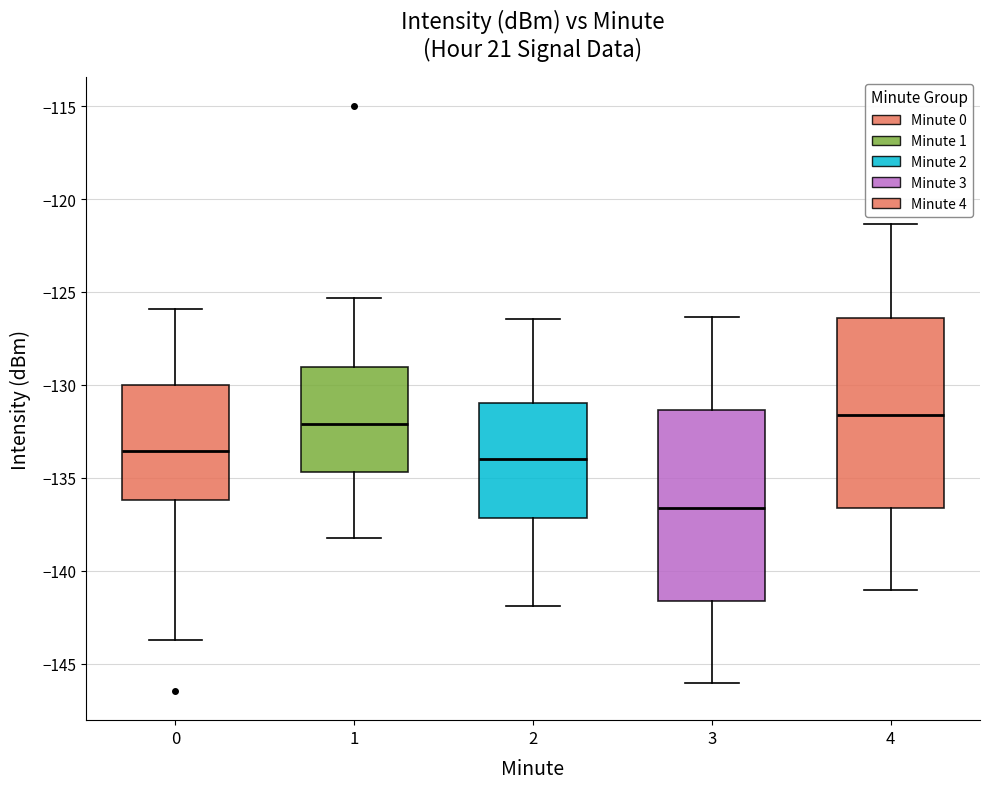

Reading left to right, transcribe this box plot: for each box, give where its median line is, the range the box spans, and where its two whiskers end, as read against the y-axis. The values are not printed on the chart, so give them approximately, as read against the axis.

0: median -133.5, box -136.0 to -130.0, whiskers -143.5 to -126.0
1: median -132.0, box -134.5 to -129.0, whiskers -138.0 to -125.5
2: median -134.0, box -137.0 to -131.0, whiskers -142.0 to -126.5
3: median -136.5, box -141.5 to -131.5, whiskers -146.0 to -126.5
4: median -131.5, box -136.5 to -126.5, whiskers -141.0 to -121.5